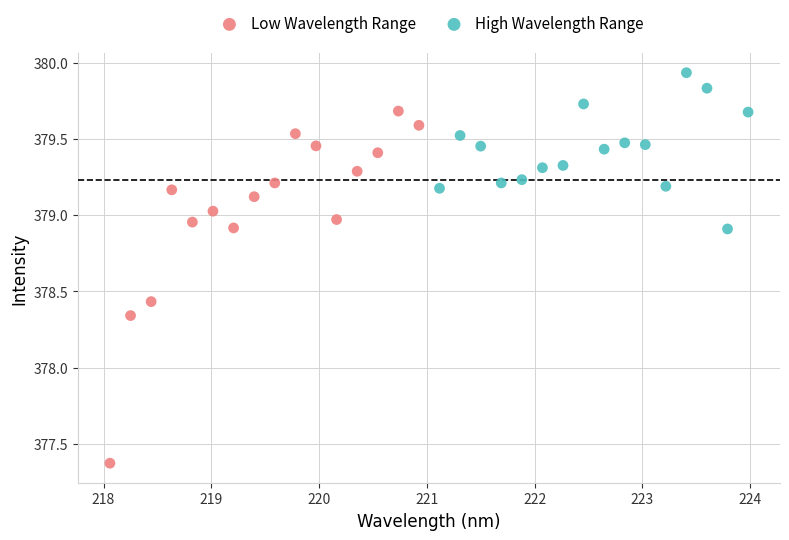

Which series reaches the maximum Y coordinate?

High Wavelength Range